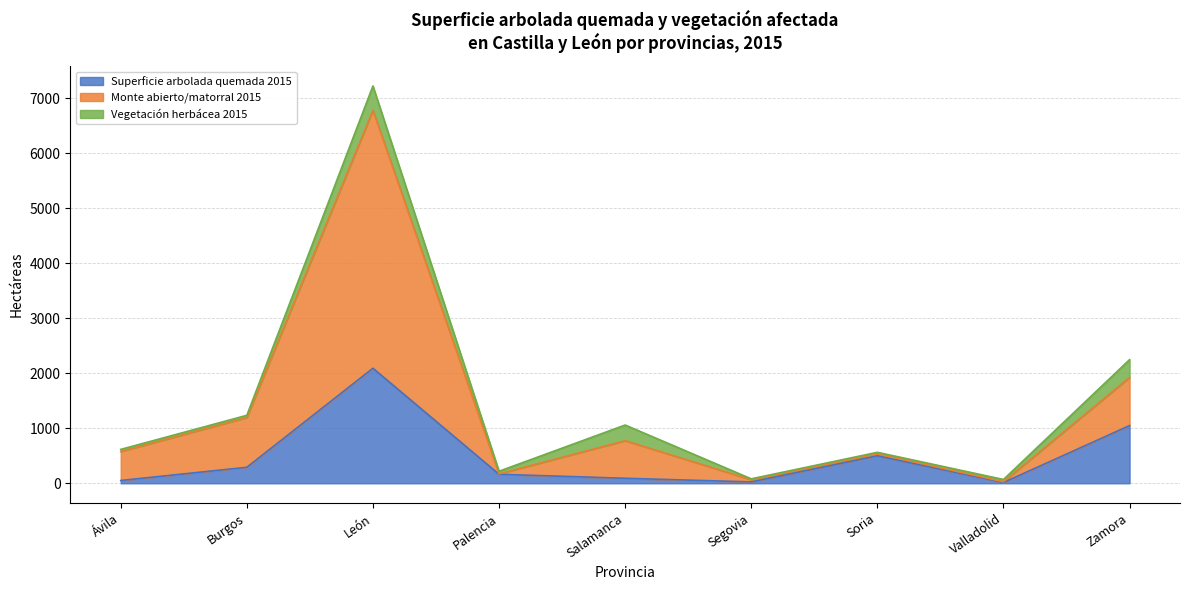

How many categories are shown in the chart?

9